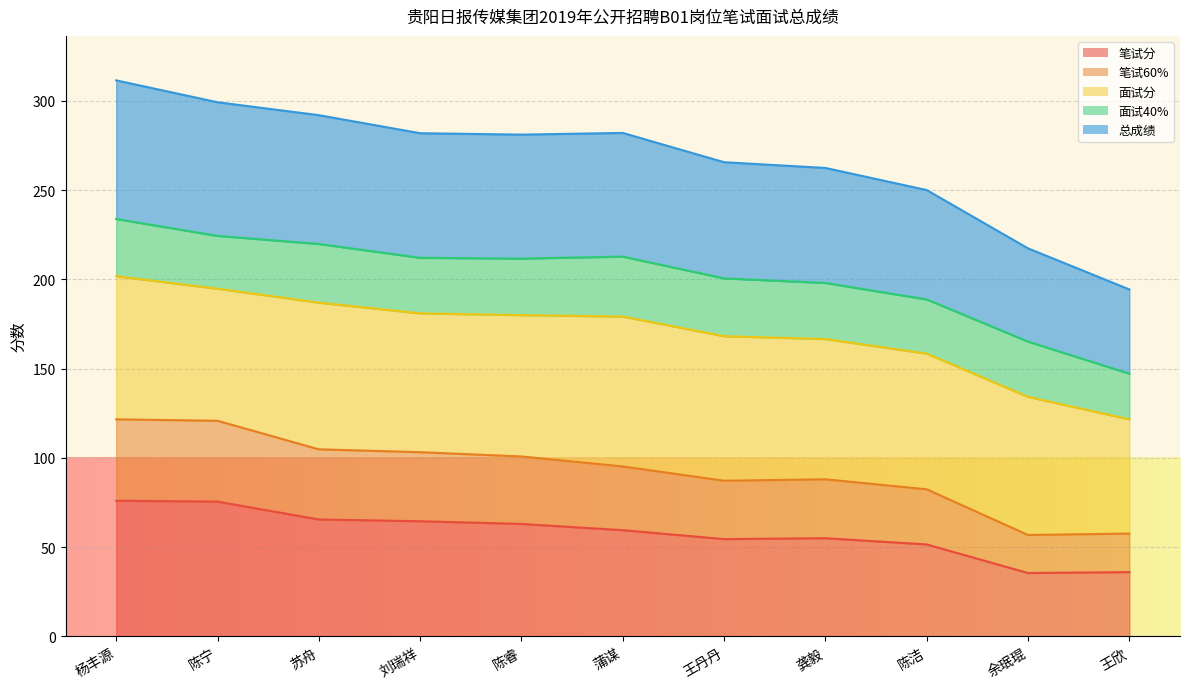

What position from the left is 杨丰源?

1